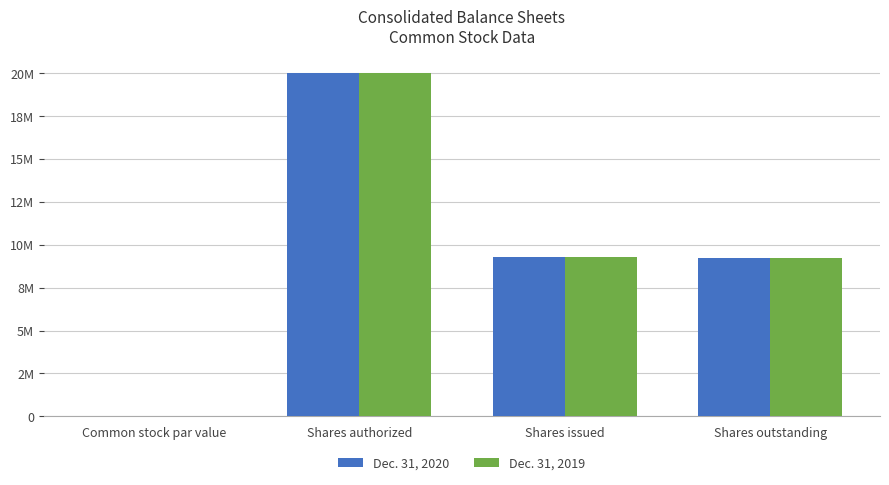

What is the difference between the Dec. 31, 2020 values at Shares outstanding and Common stock par value?

9216616